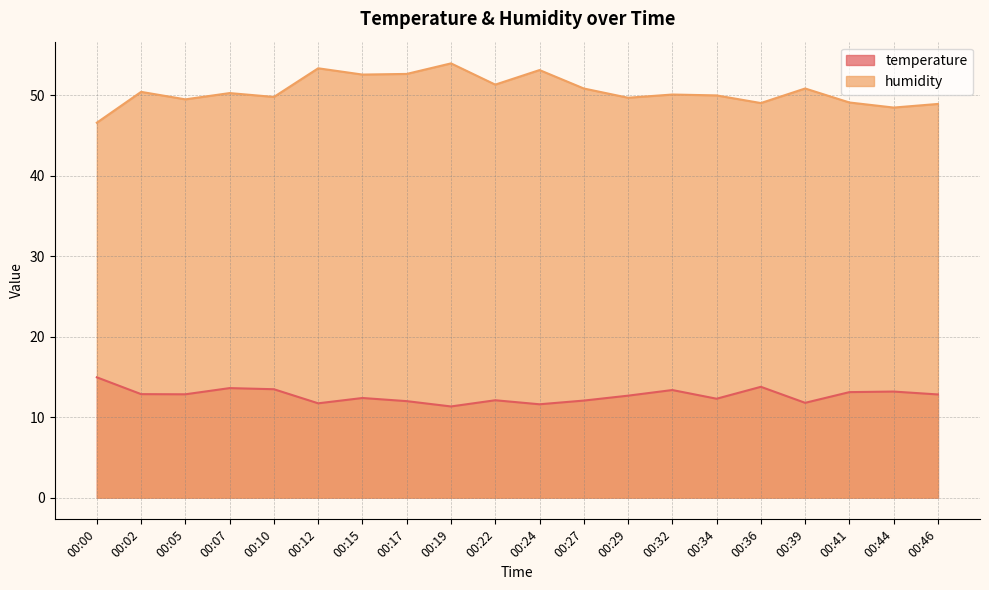

Which series has the largest total across all categories?

humidity